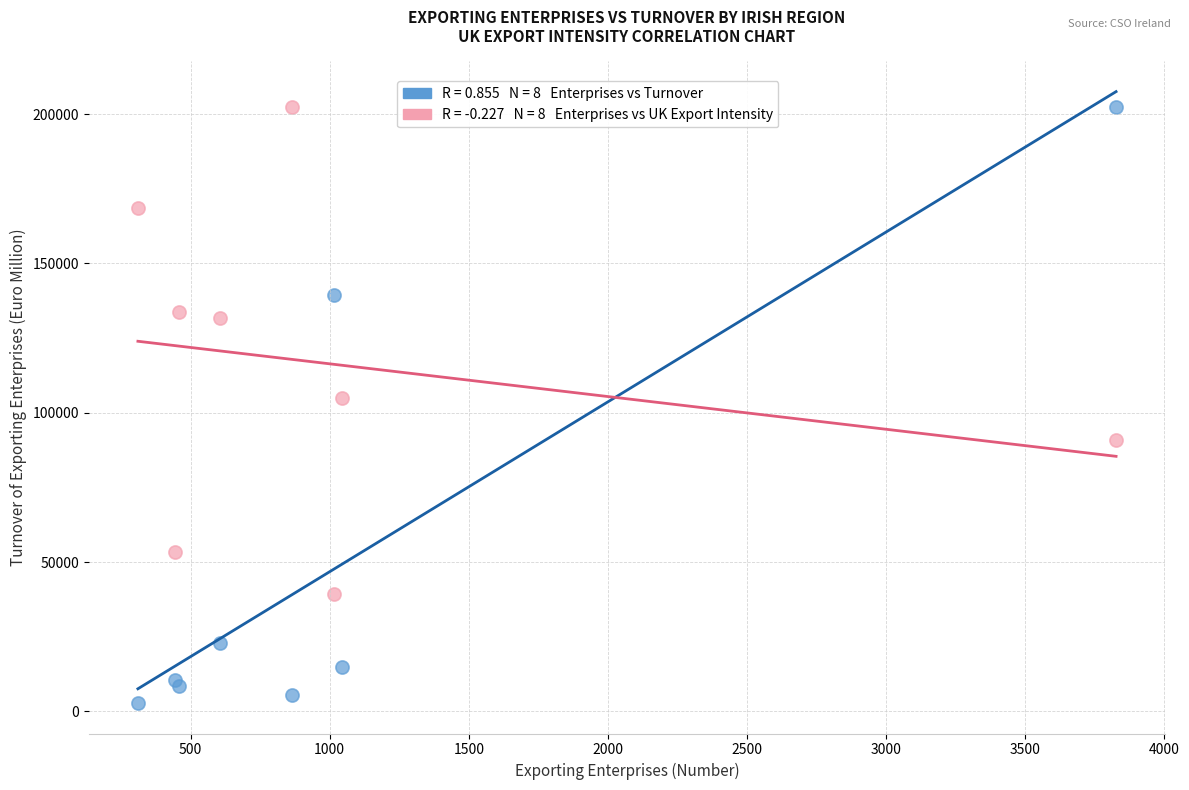

Across all series, what Y value is closest to 102557?

105000